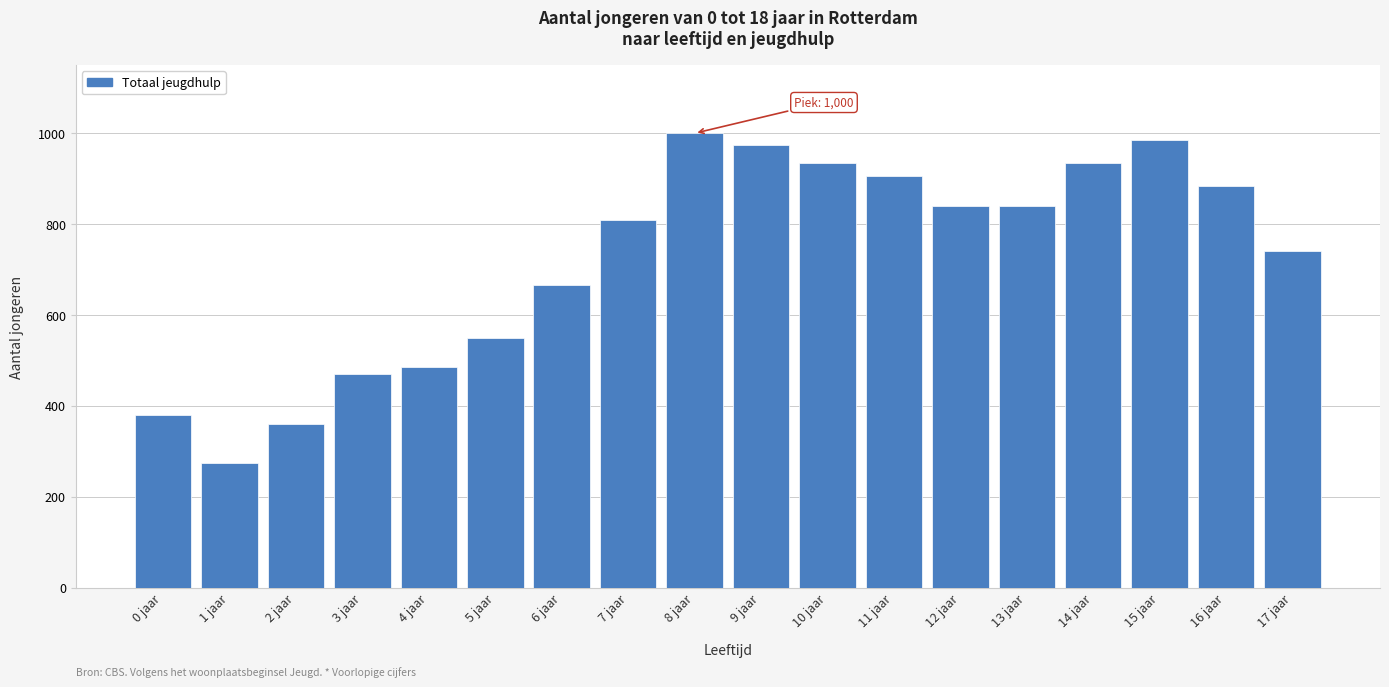

Reading left to right, what are all the values shown in this chart?

380	275	360	470	485	550	665	810	1000	975	935	905	840	840	935	985	885	740